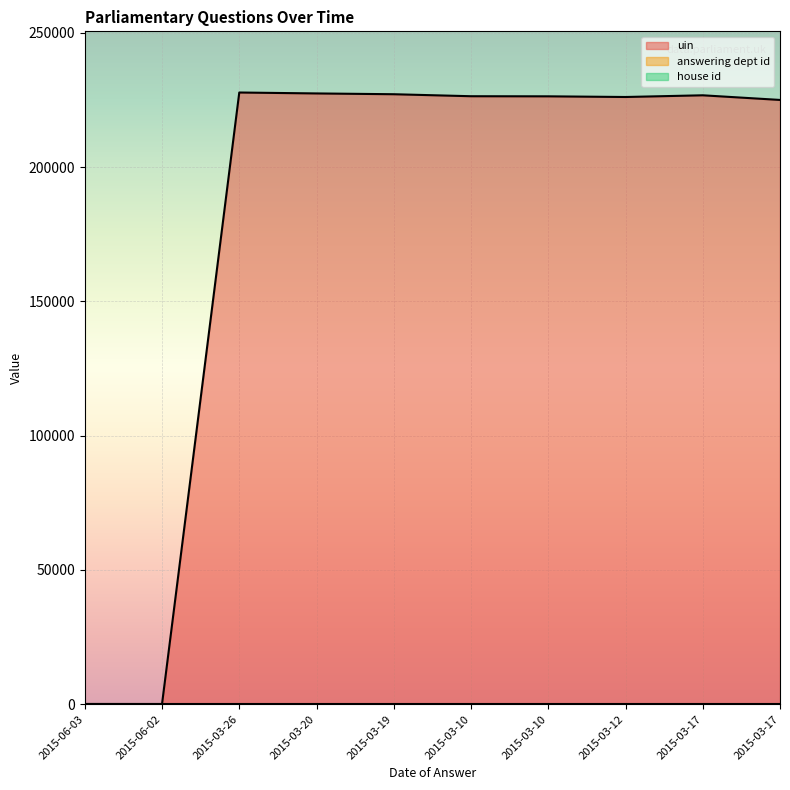

List the labels in order of uin value, smallest first.

2015-06-02, 2015-06-03, 2015-03-17, 2015-03-12, 2015-03-10, 2015-03-10, 2015-03-17, 2015-03-19, 2015-03-20, 2015-03-26